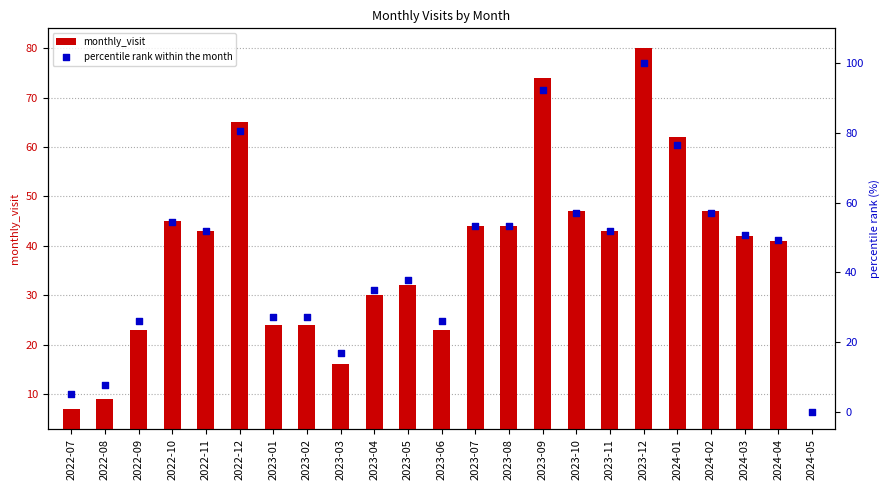

Which series has the largest total across all categories?

percentile rank within the month